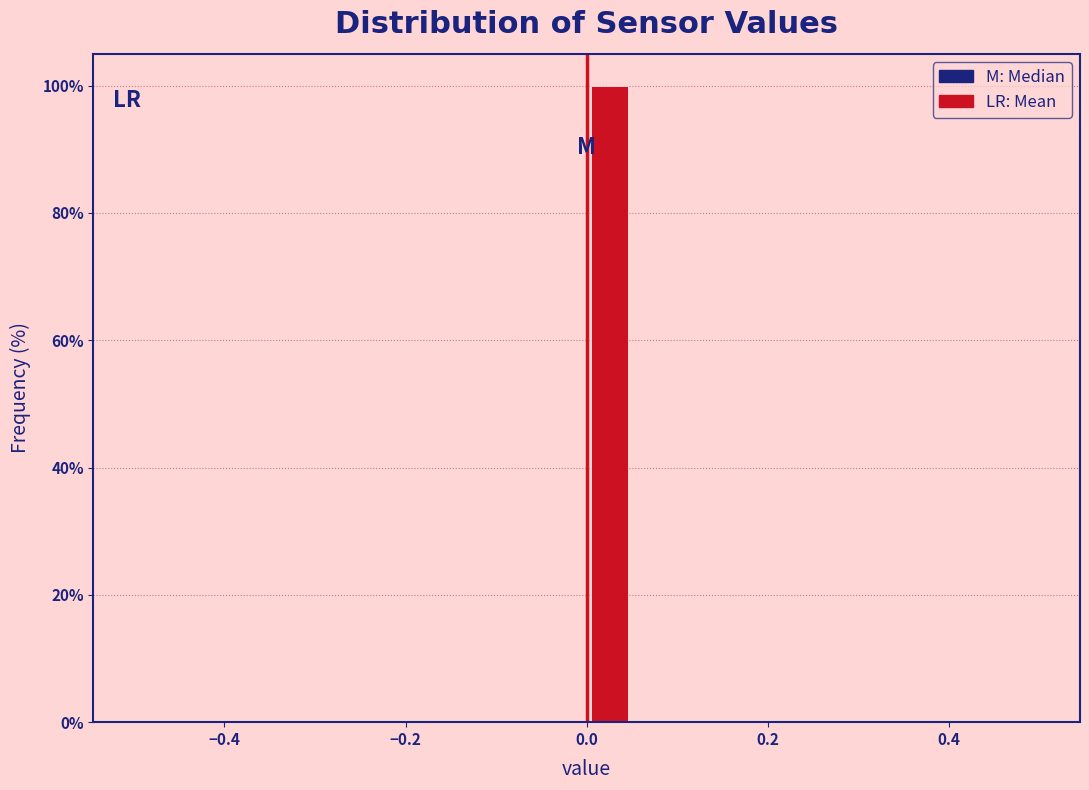

Around what value on the x-axis is the tallest bar? Give the approximate position of its centre, as read against the axis.

0.02